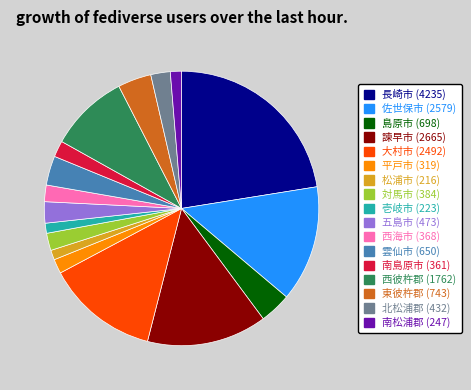

True or false: 東彼杵郡 (743) accounts for 4% of the total.

True